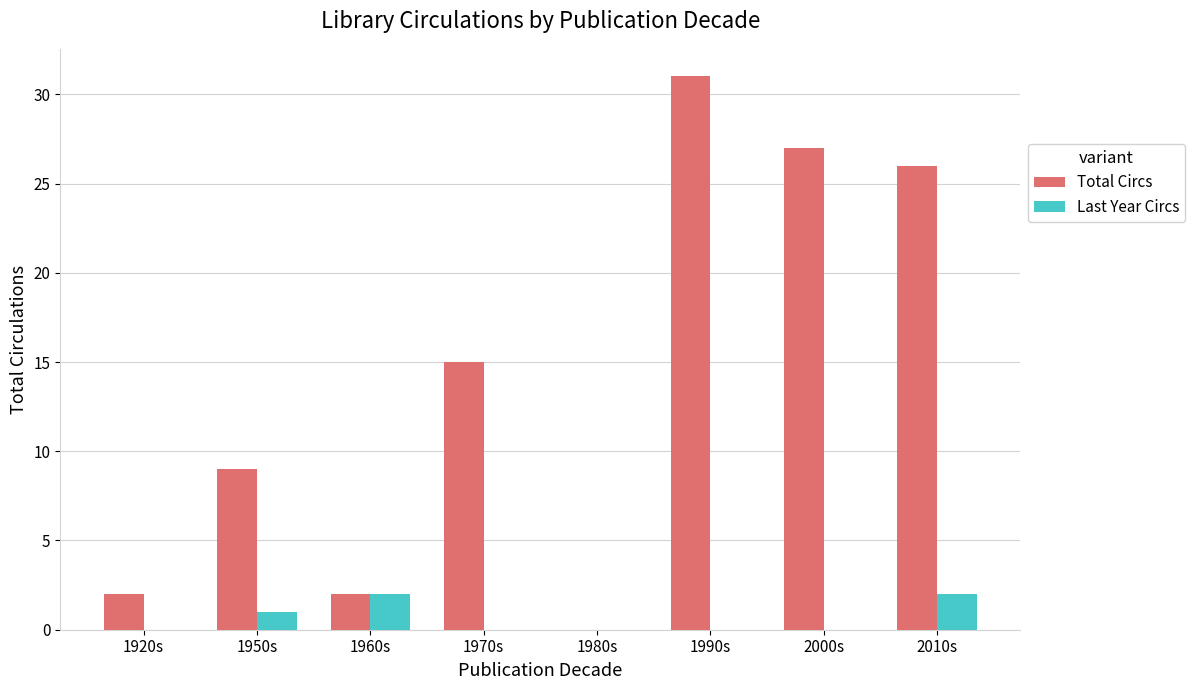

What is the total value across all series at 2000s?

27